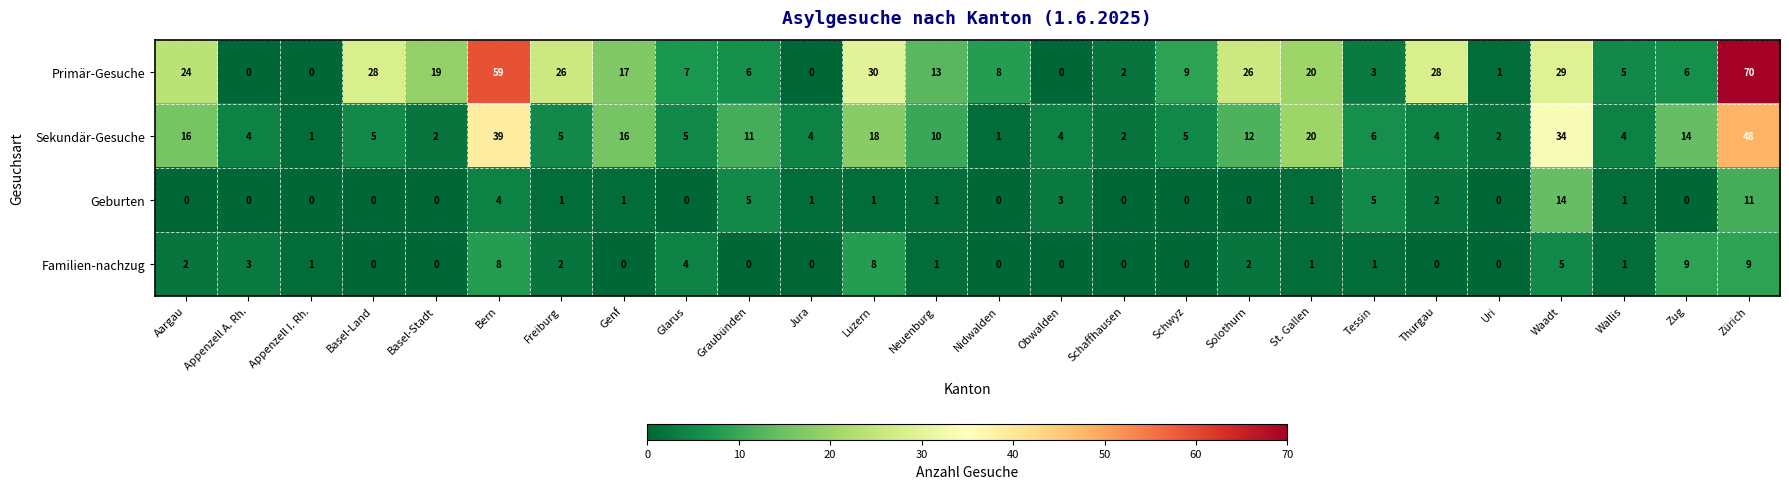

At how many categories does at least one series exceed 47?

2